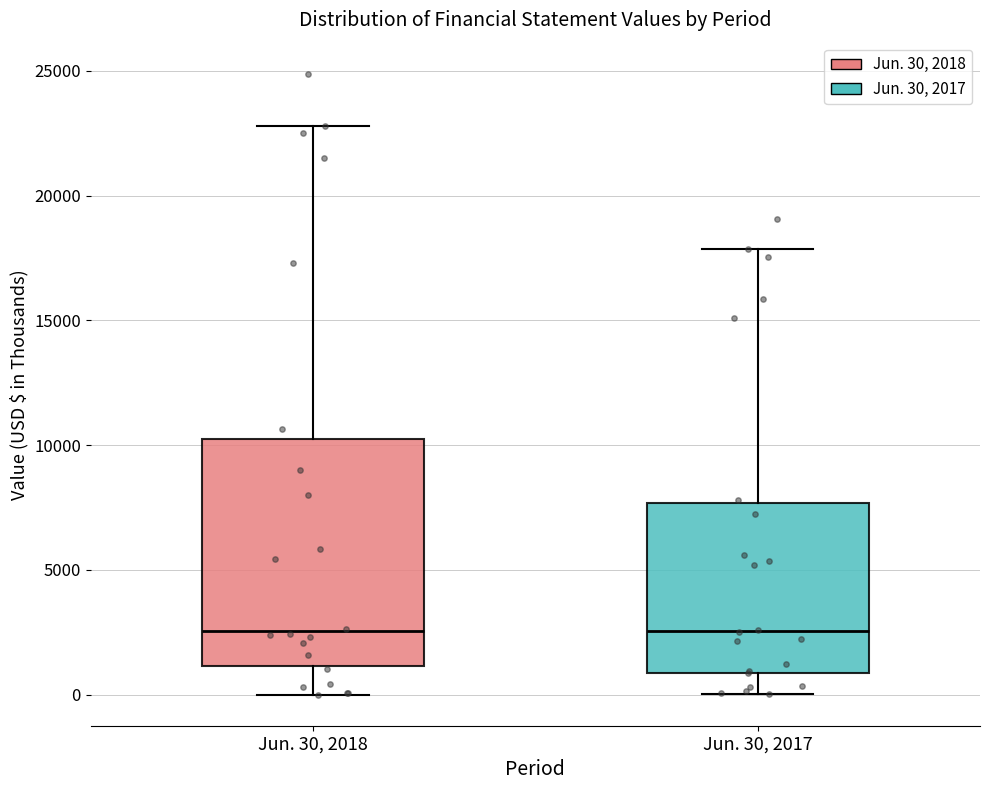

Reading left to right, read every box against the y-axis: the position of its median line, the range the box covers, and the ends of its whiskers. The values are not printed on the chart, so give them approximately, as read against the axis.

Jun. 30, 2018: median 2500, box 1000 to 10000, whiskers 0 to 23000
Jun. 30, 2017: median 2500, box 1000 to 7500, whiskers 0 to 18000